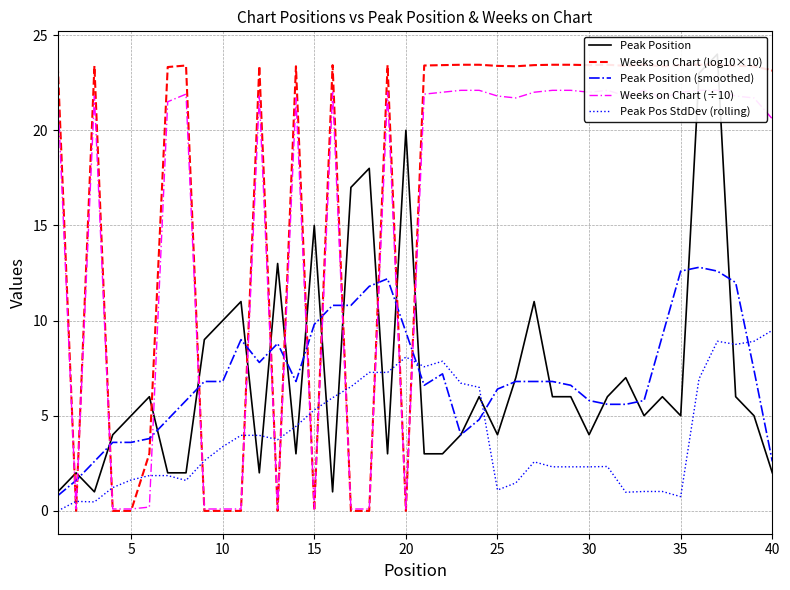

Where does the Peak Pos StdDev (rolling) series first go above 3?

10